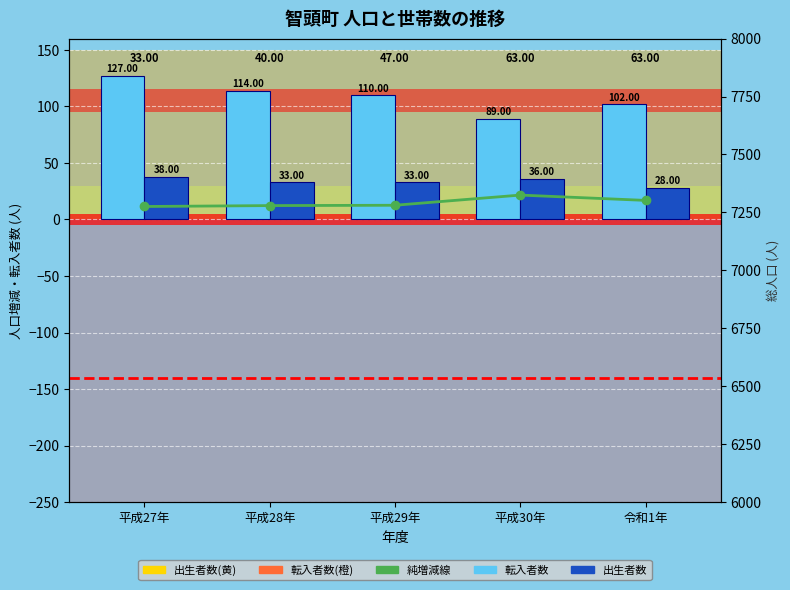

How many categories are shown in the chart?

5